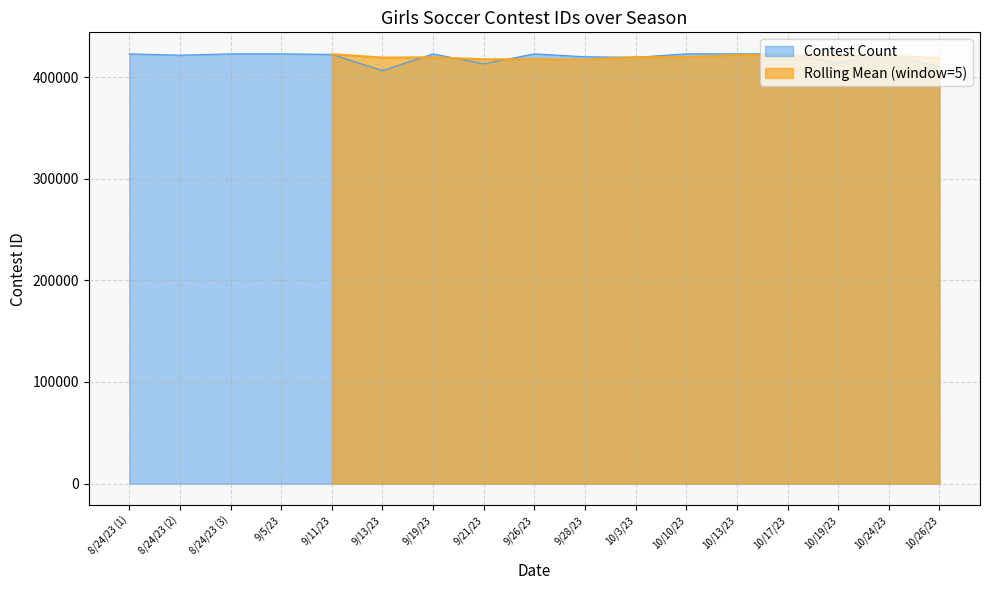

The chart shows a value of 406273 at 9/13/23. True or false?

True